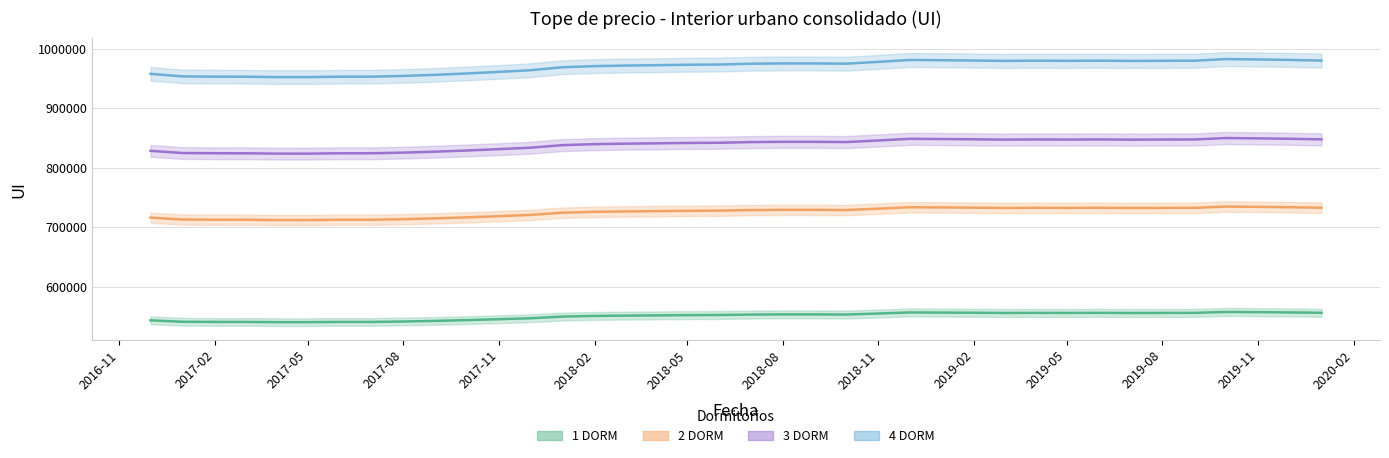

Where does the 2 DORM series first go above 728903?

2018-08